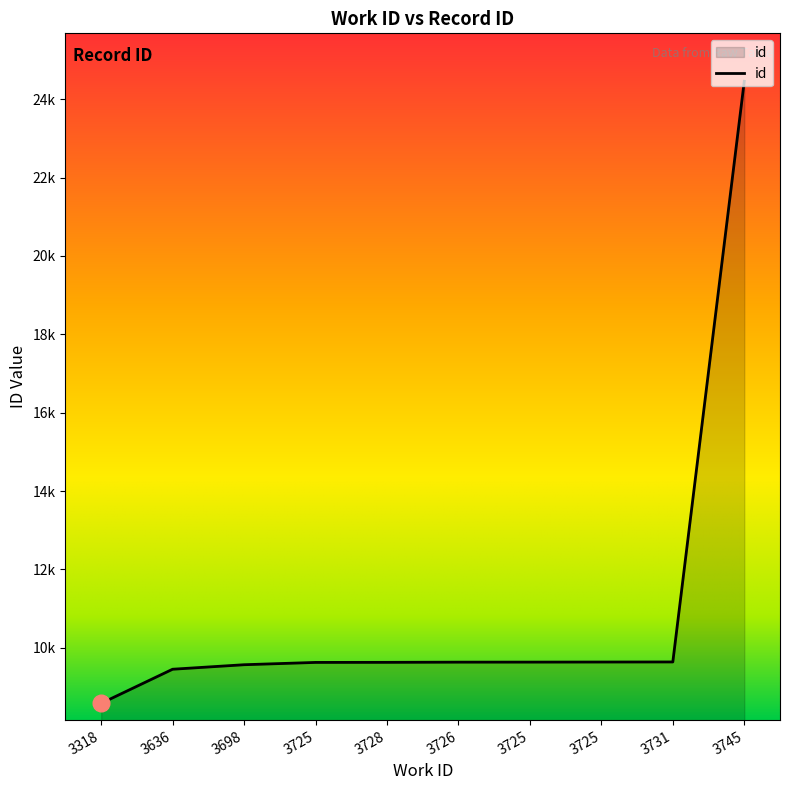

Does the chart display data point markers on the line(s)?

No